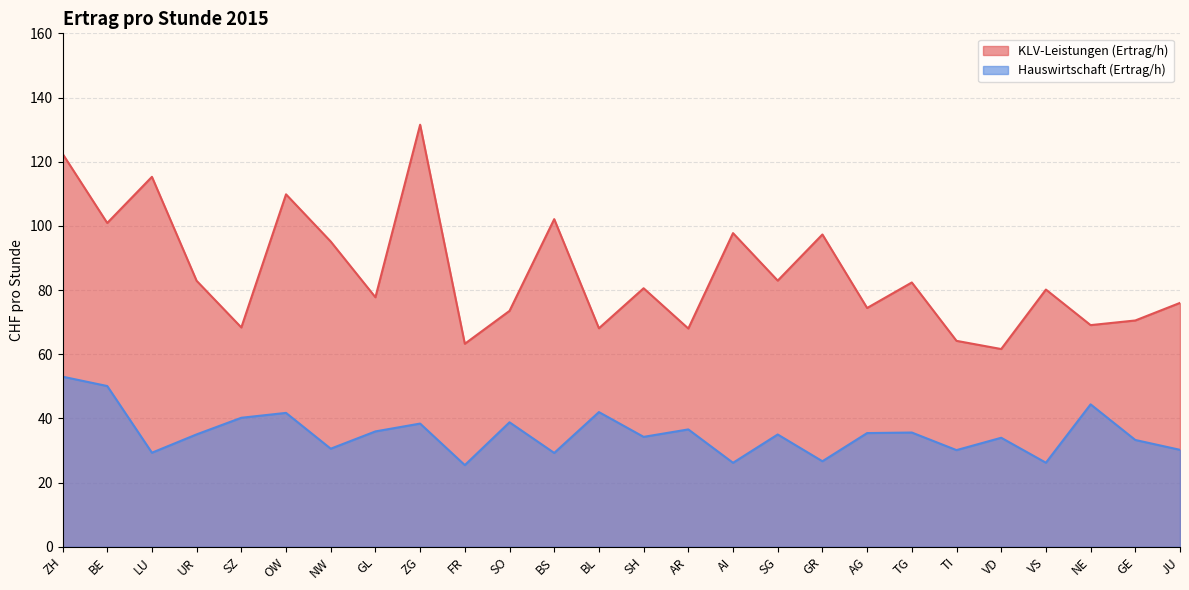

Reading left to right, extract all data points from this chart.

KLV-Leistungen (Ertrag/h): 122.5	100.9	115.3	82.9	68.3	109.8	95.1	77.8	131.5	63.3	73.5	102.1	68.1	80.6	68.0	97.7	82.9	97.3	74.4	82.4	64.2	61.6	80.2	69.1	70.5	76.0
Hauswirtschaft (Ertrag/h): 53.0	50.1	29.3	35.0	40.2	41.7	30.6	36.0	38.4	25.4	38.8	29.2	42.0	34.2	36.6	26.2	35.0	26.6	35.4	35.6	30.1	34.0	26.2	44.4	33.3	30.2